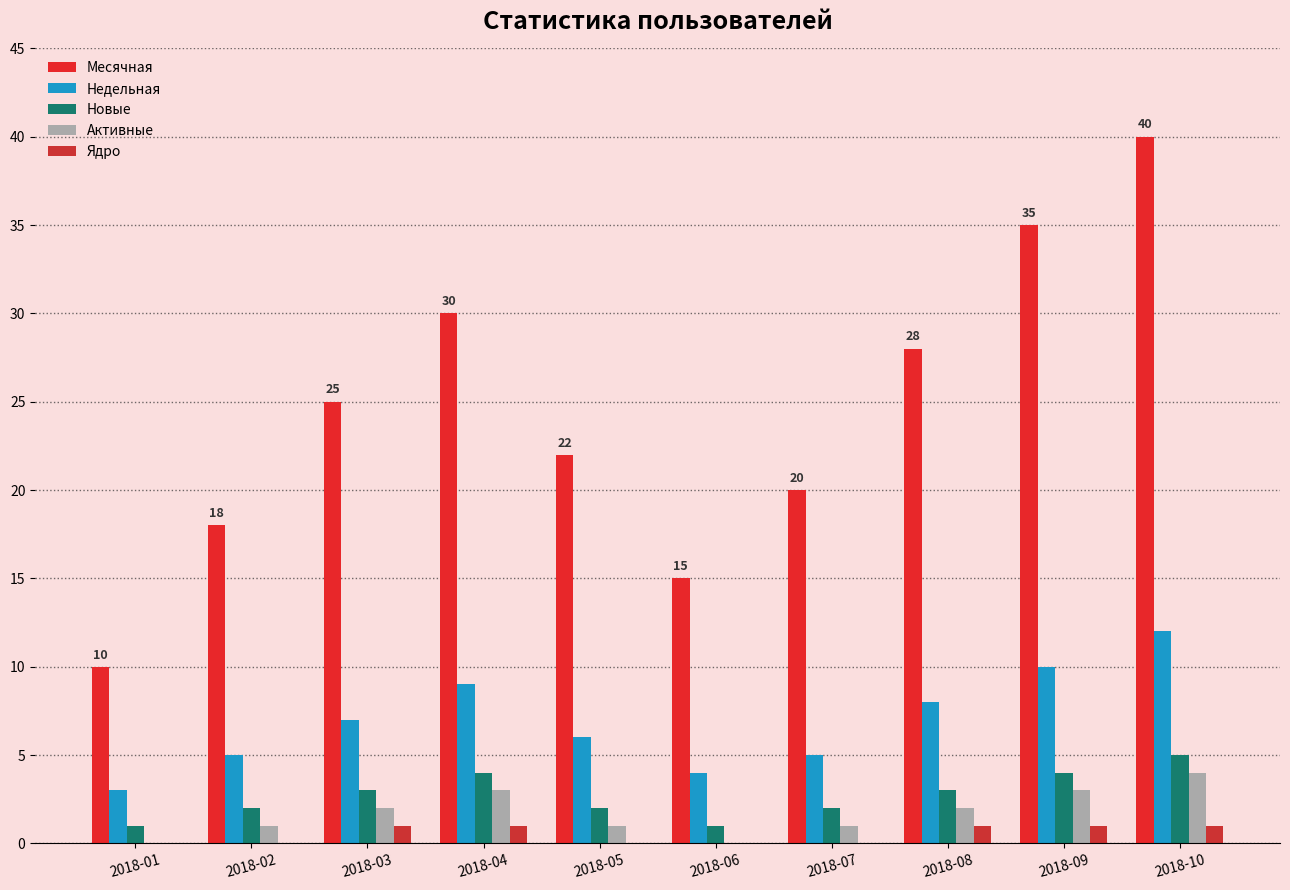

Read the Месячная value at 2018-04, to the nearest 5.

30